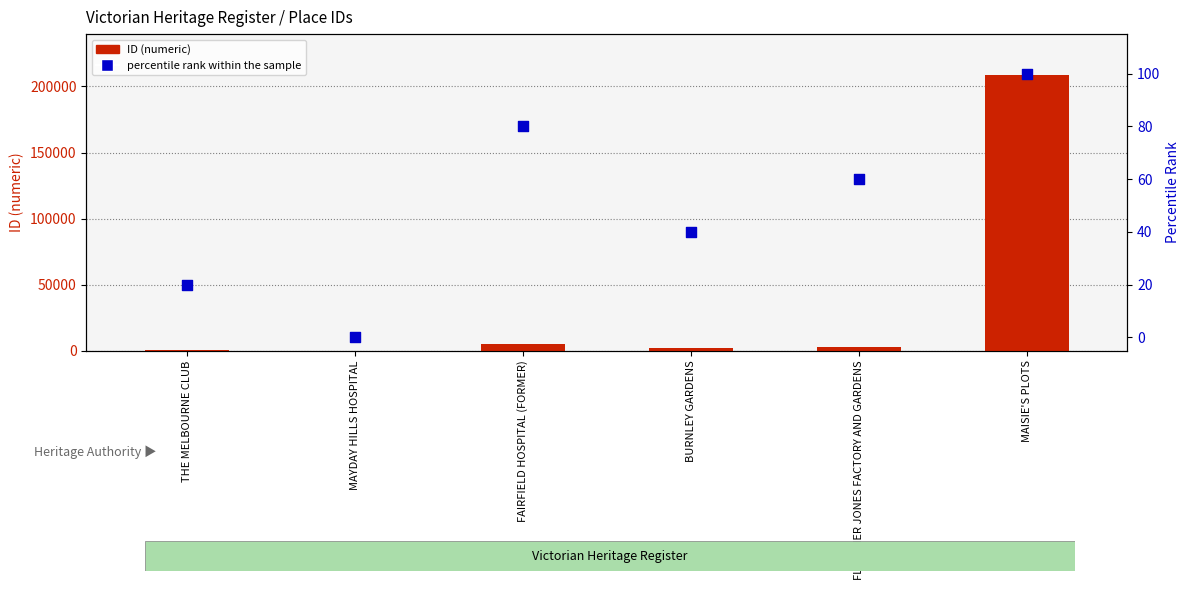

Which series reaches the minimum Y coordinate?

percentile rank within the sample